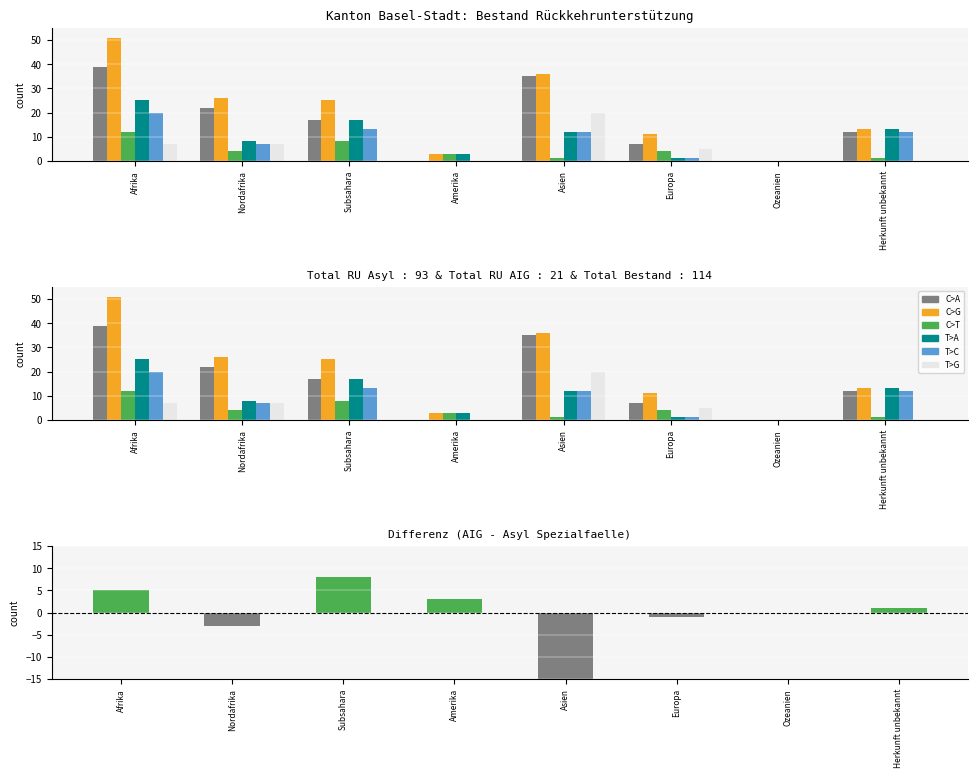

Does the chart contain any negative values?

No